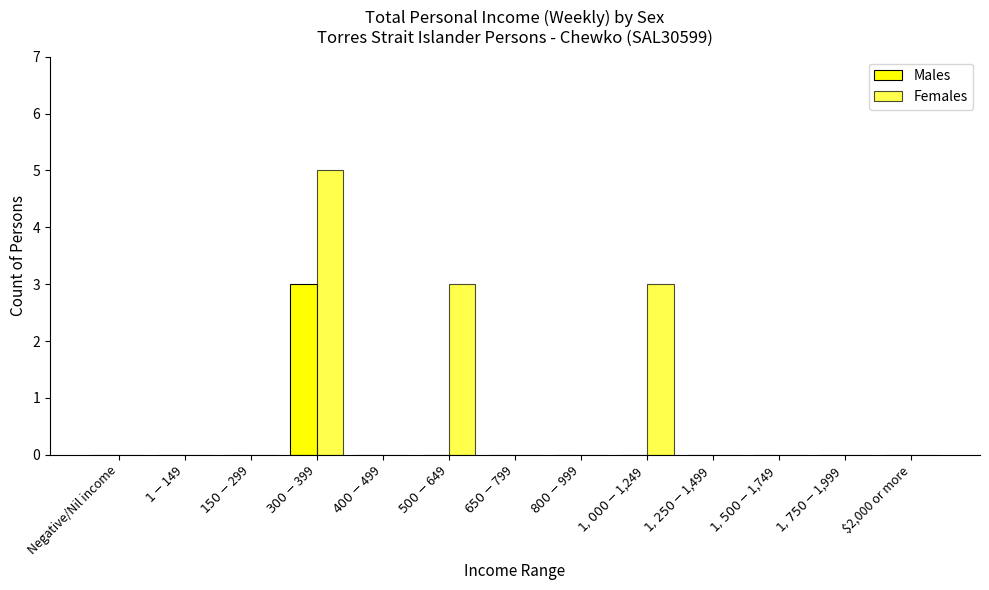

Count the number of data series in this chart.

2